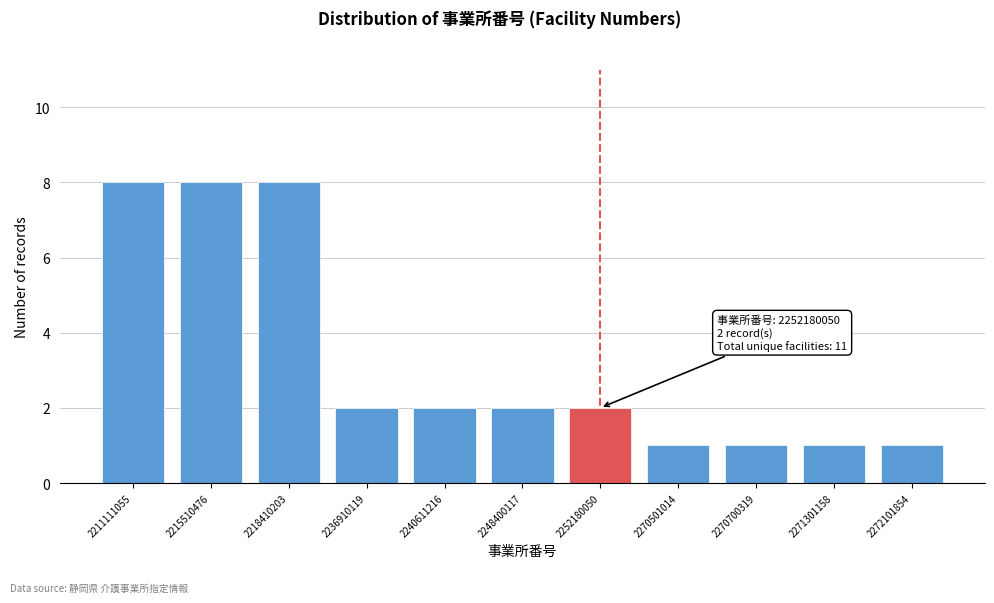

Reading right to left, what are all the values shown in this chart?

1	1	1	1	2	2	2	2	8	8	8